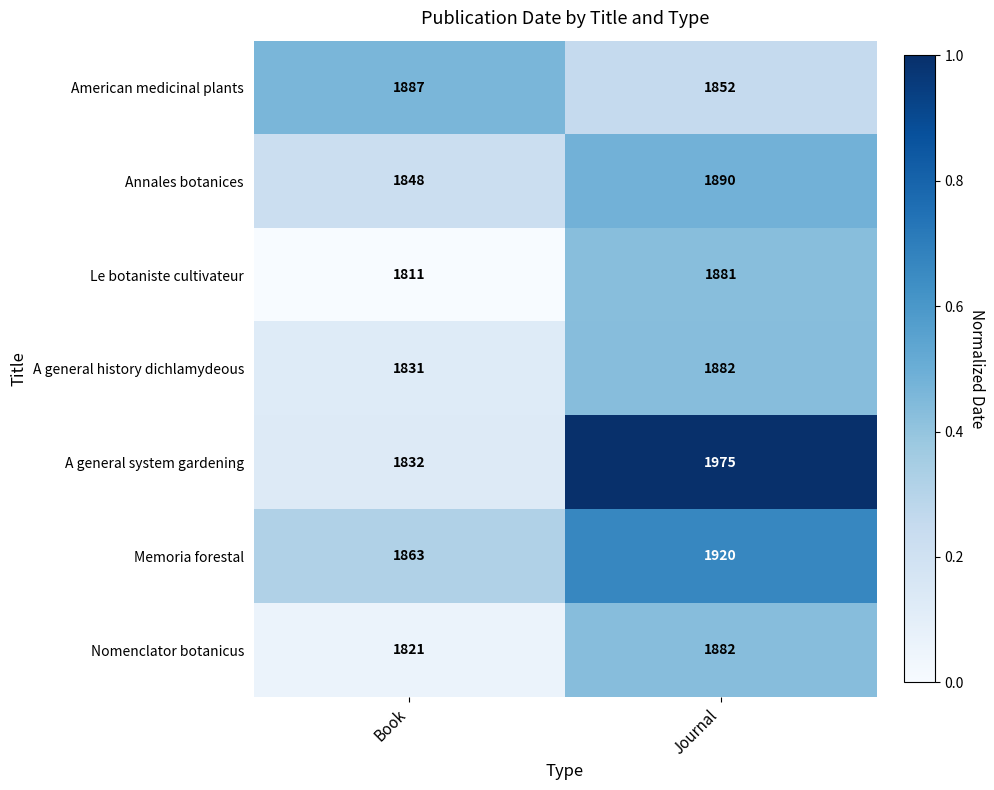

What is the lowest value of the Le botaniste cultivateur series?

1811